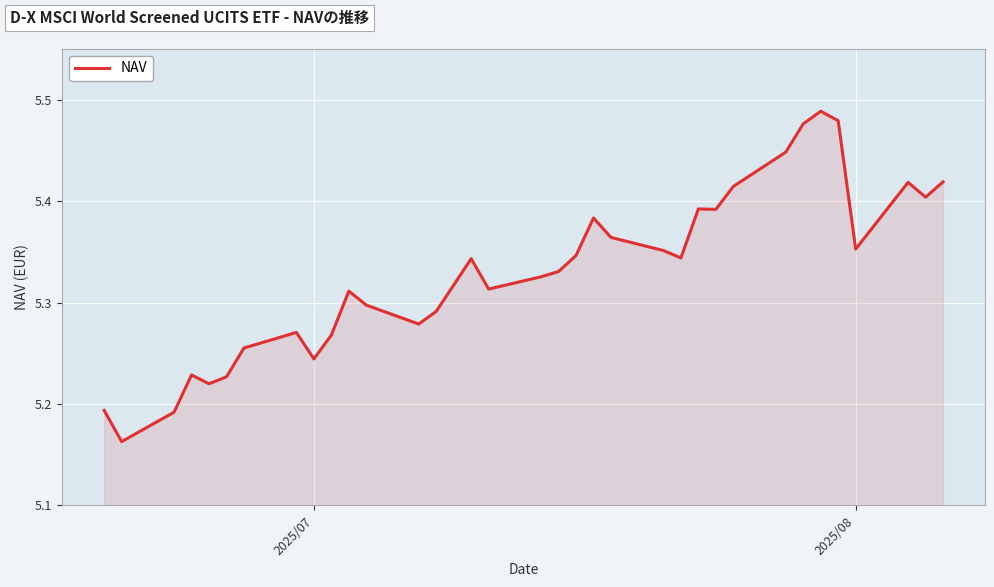

What is the difference between the maximum and minimum values?

0.3